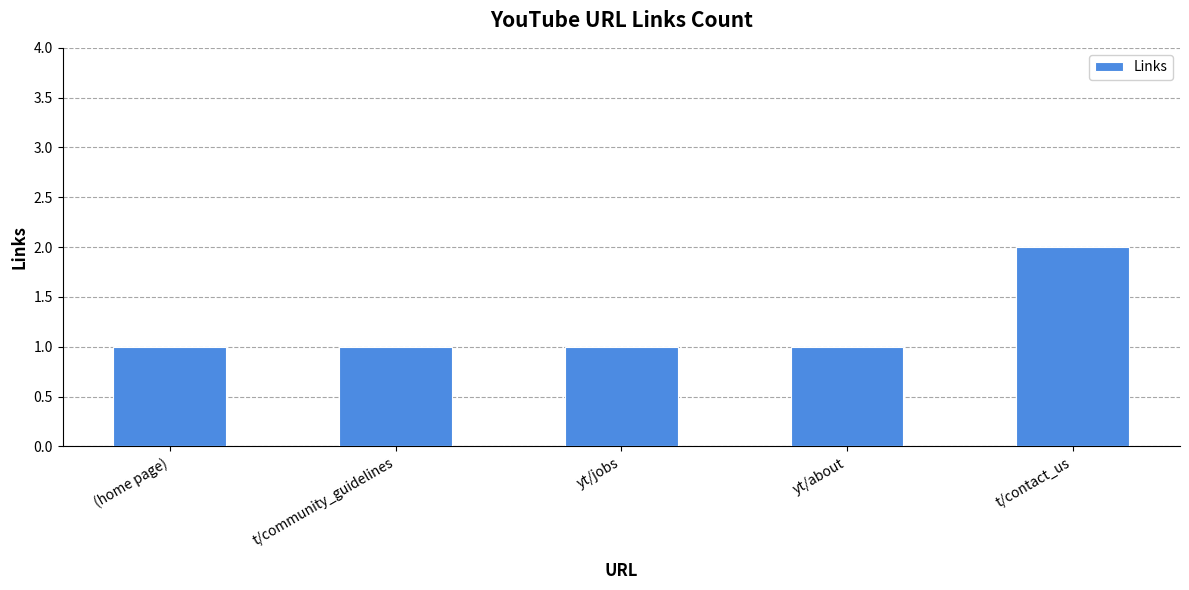

What is the label of the 5th bar from the right?

(home page)